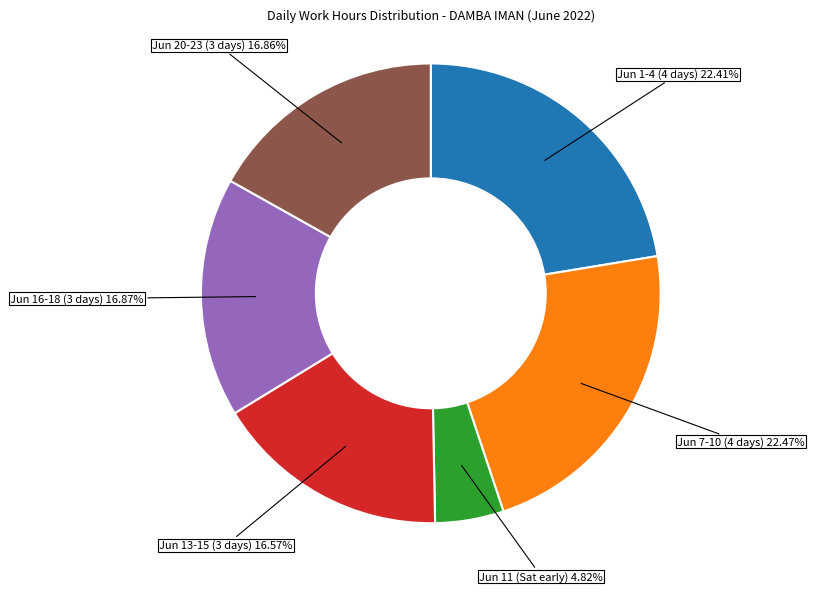

Count the number of slices in the pie.

6